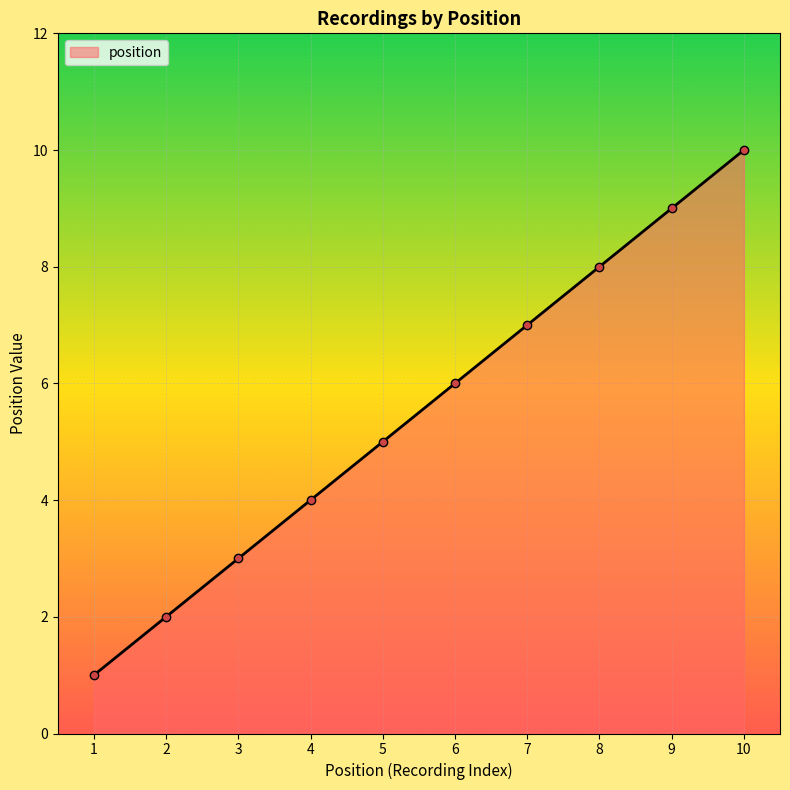

Count the number of data series in this chart.

1